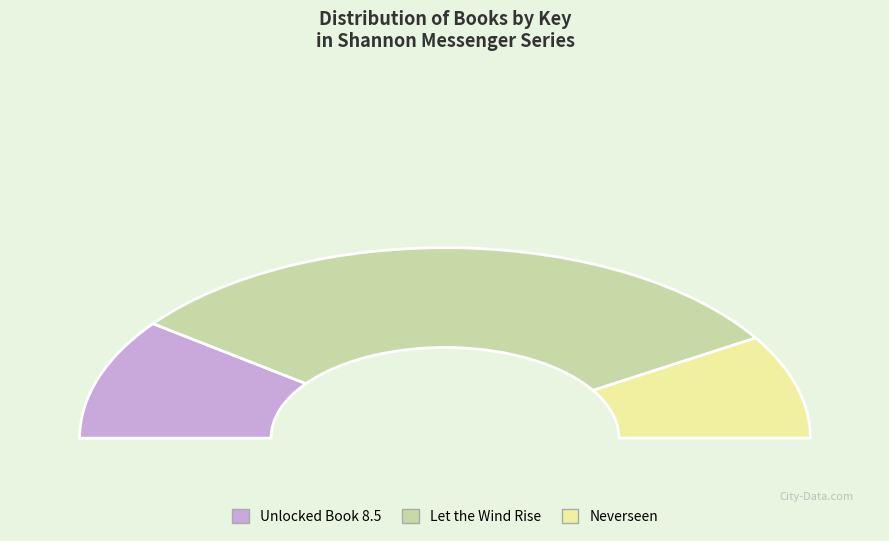

What is the change in value from Let the Wind Rise to Neverseen?

-358430206